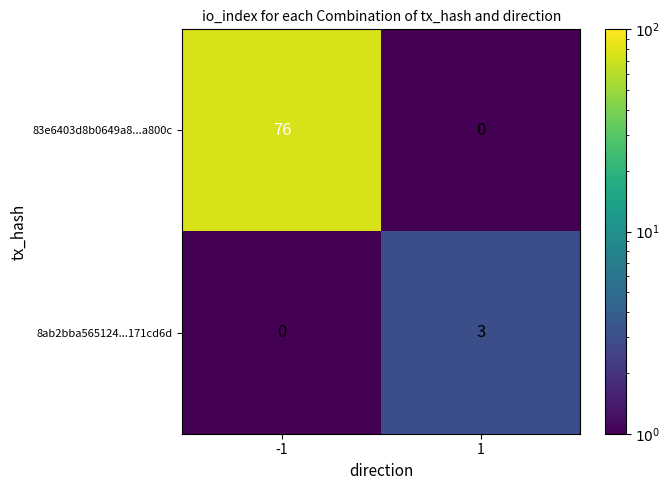

What is the total value across all series at -1?

76